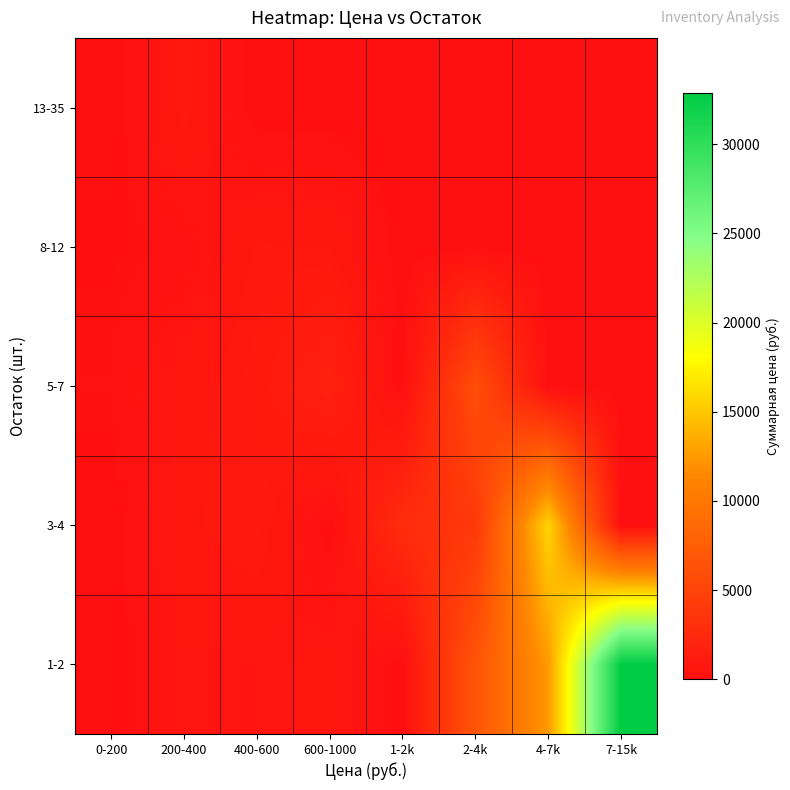

Which series has the largest total across all categories?

1-2